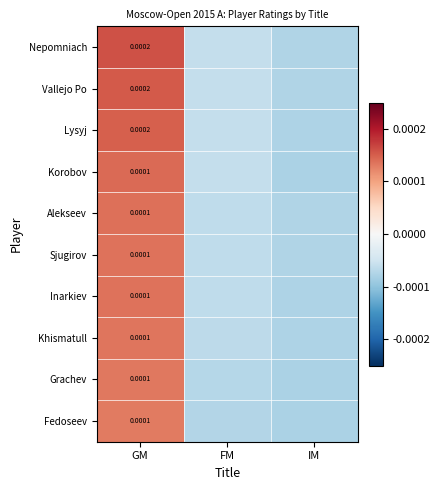

Which has a higher value, GM or IM?

GM